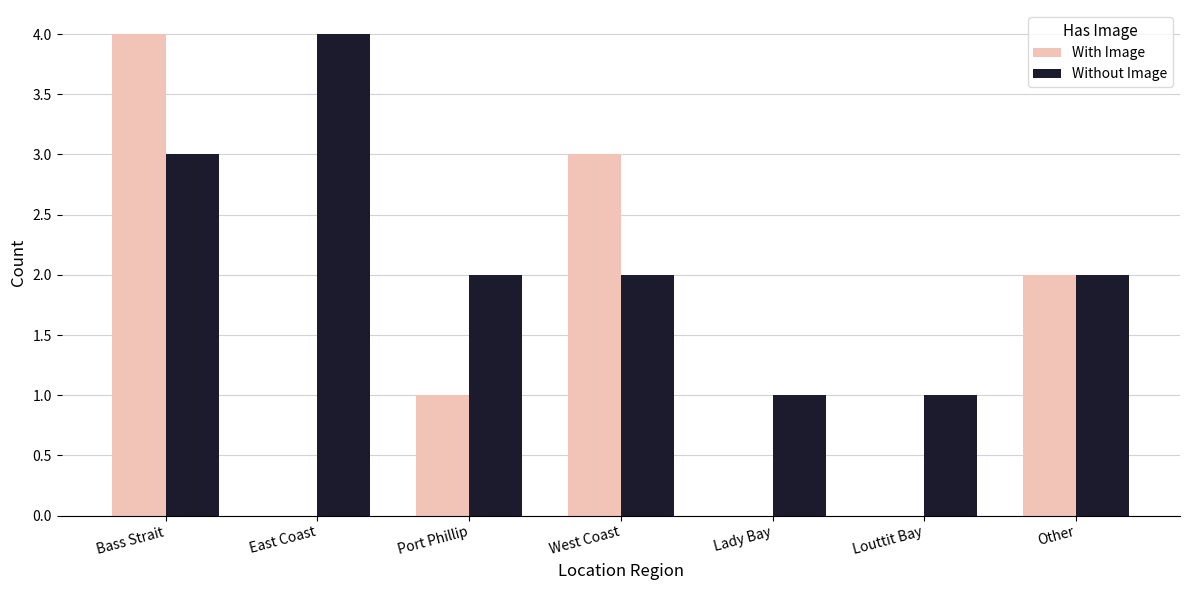

The With Image series shows 1 at Other. True or false?

False